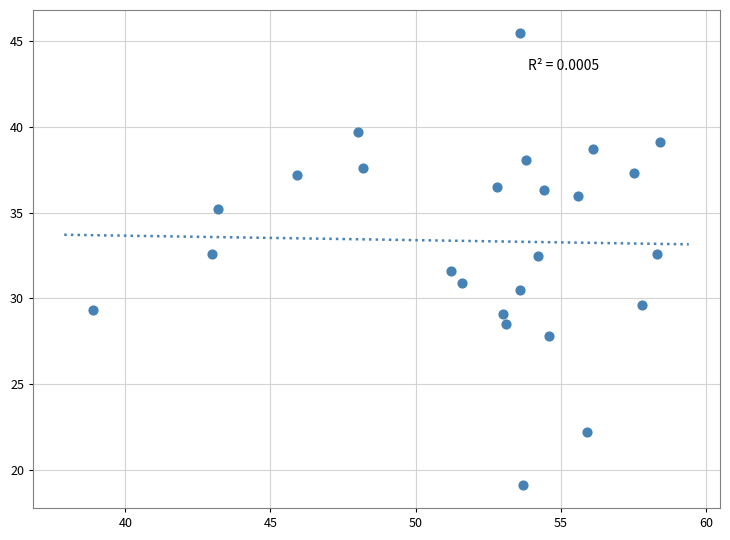

What is the range of X values (max minus min)?

19.5